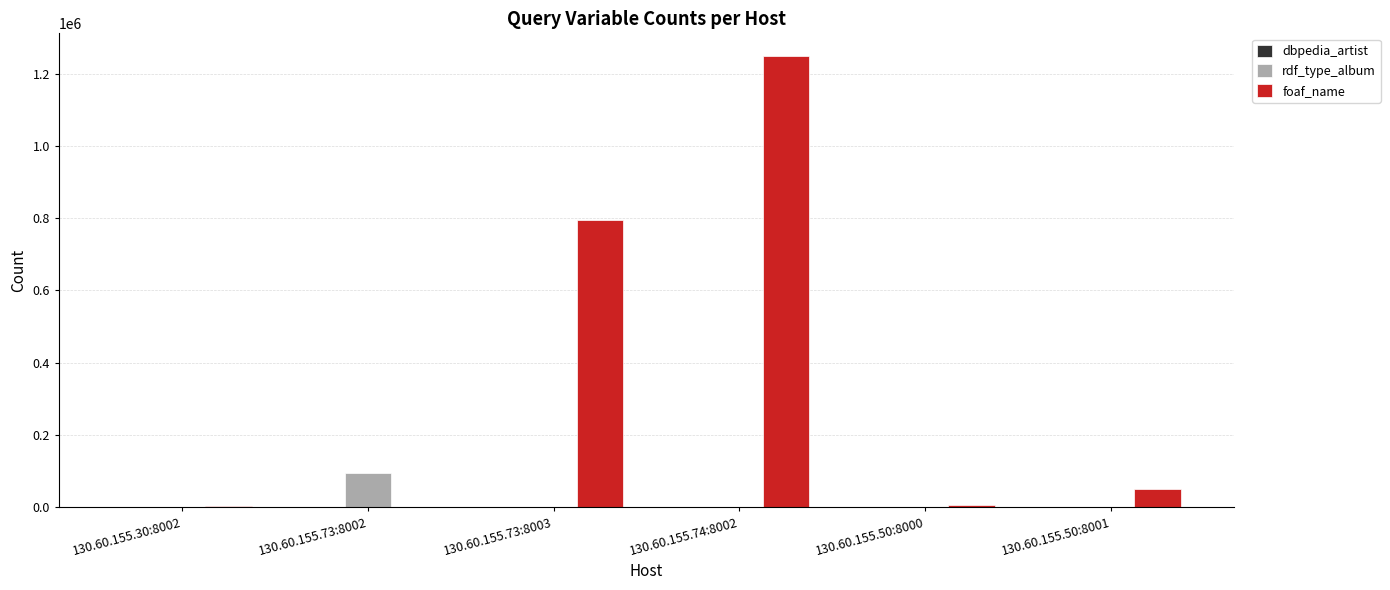

What is the sum of the rdf_type_album values at 130.60.155.73:8002 and 130.60.155.74:8002?

94033